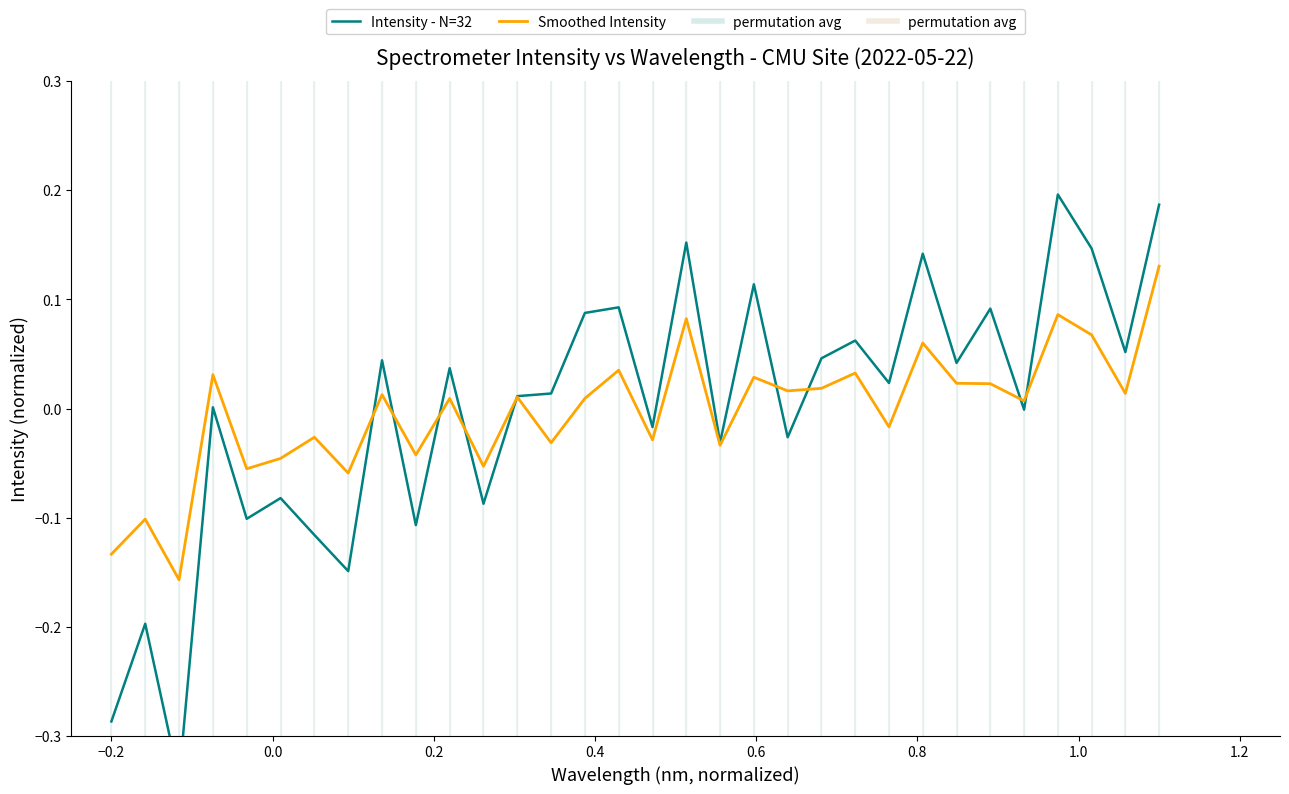

What is the smallest value displayed?

-0.3